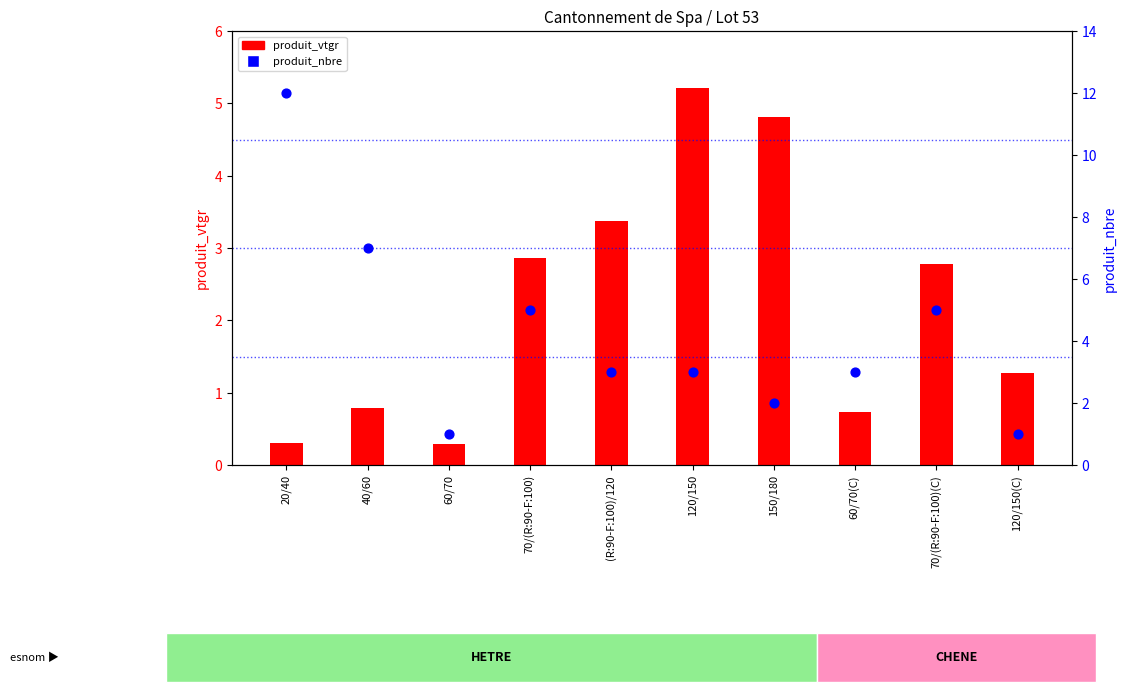

Which series has the largest total across all categories?

produit_nbre